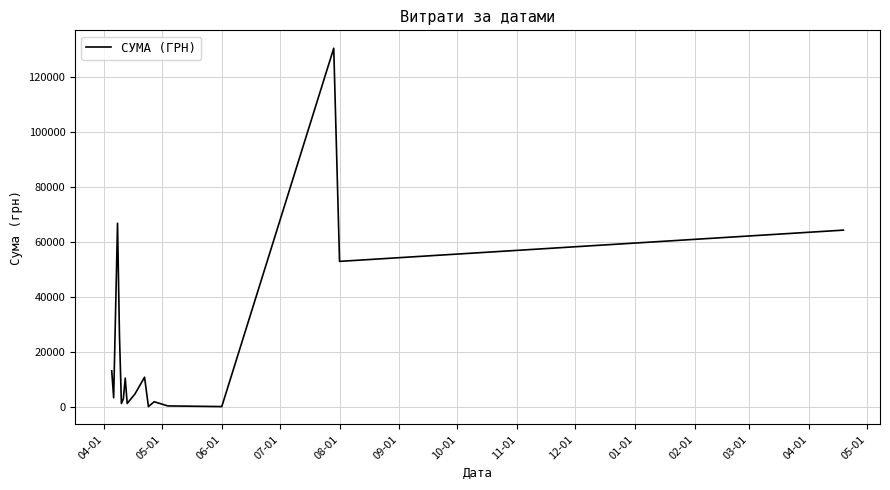

What is the greatest value displayed?

130379.7